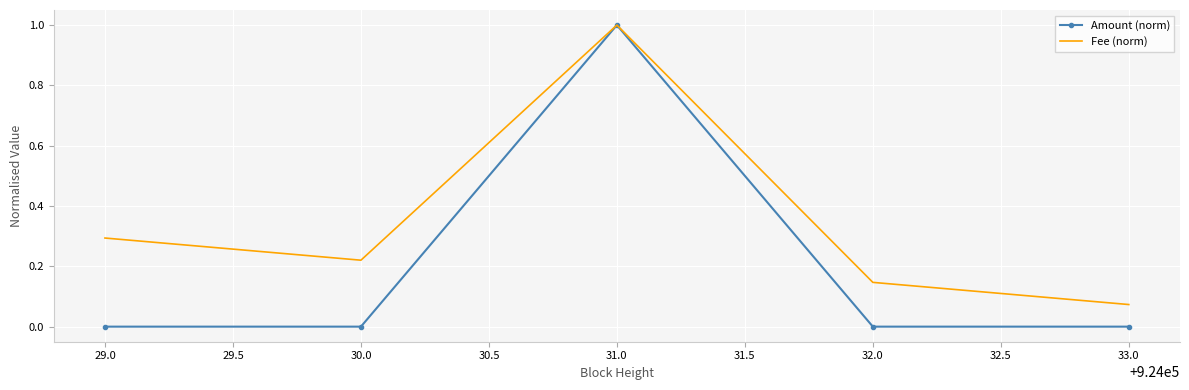

Which category has the highest value in the Amount (norm) series?

31.0